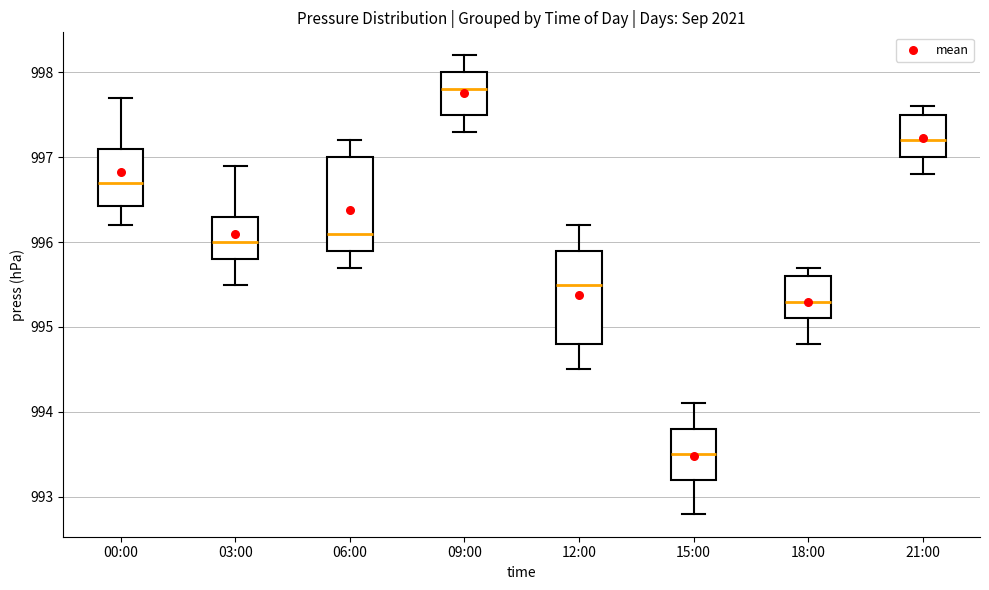

Reading left to right, read every box against the y-axis: the position of its median line, the range the box covers, and the ends of its whiskers. The values are not printed on the chart, so give them approximately, as read against the axis.

00:00: median 996.7, box 996.4 to 997.1, whiskers 996.2 to 997.7
03:00: median 996.0, box 995.8 to 996.3, whiskers 995.5 to 996.9
06:00: median 996.1, box 995.9 to 997.0, whiskers 995.7 to 997.2
09:00: median 997.8, box 997.5 to 998.0, whiskers 997.3 to 998.2
12:00: median 995.5, box 994.8 to 995.9, whiskers 994.5 to 996.2
15:00: median 993.5, box 993.2 to 993.8, whiskers 992.8 to 994.1
18:00: median 995.3, box 995.1 to 995.6, whiskers 994.8 to 995.7
21:00: median 997.2, box 997.0 to 997.5, whiskers 996.8 to 997.6